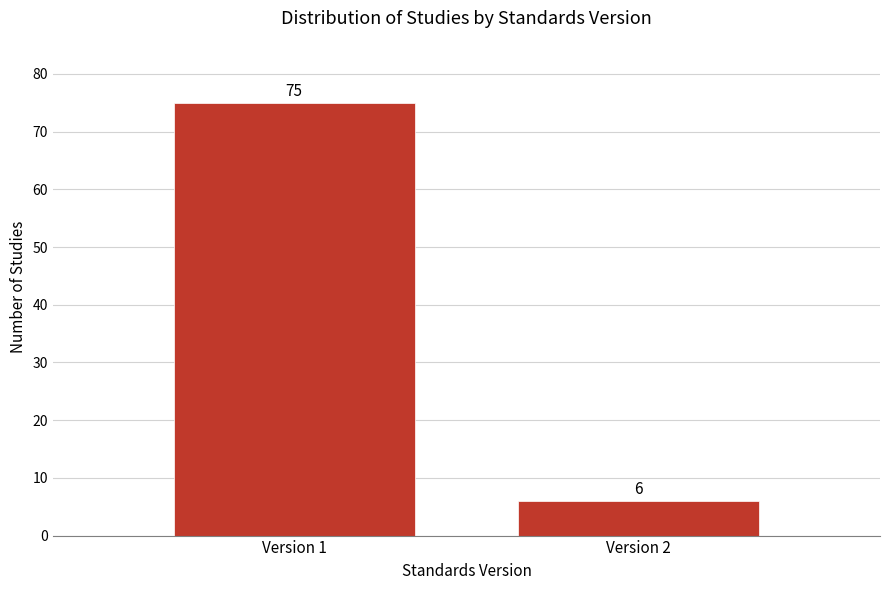

Reading left to right, extract all data points from this chart.

75	6